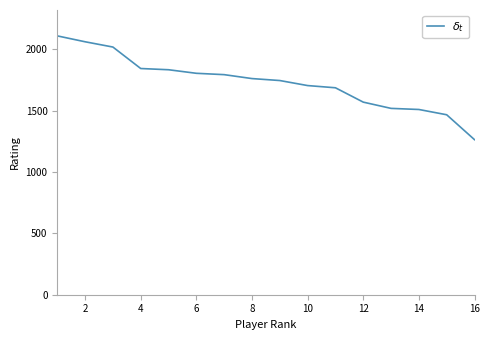

Does the chart display data point markers on the line(s)?

No